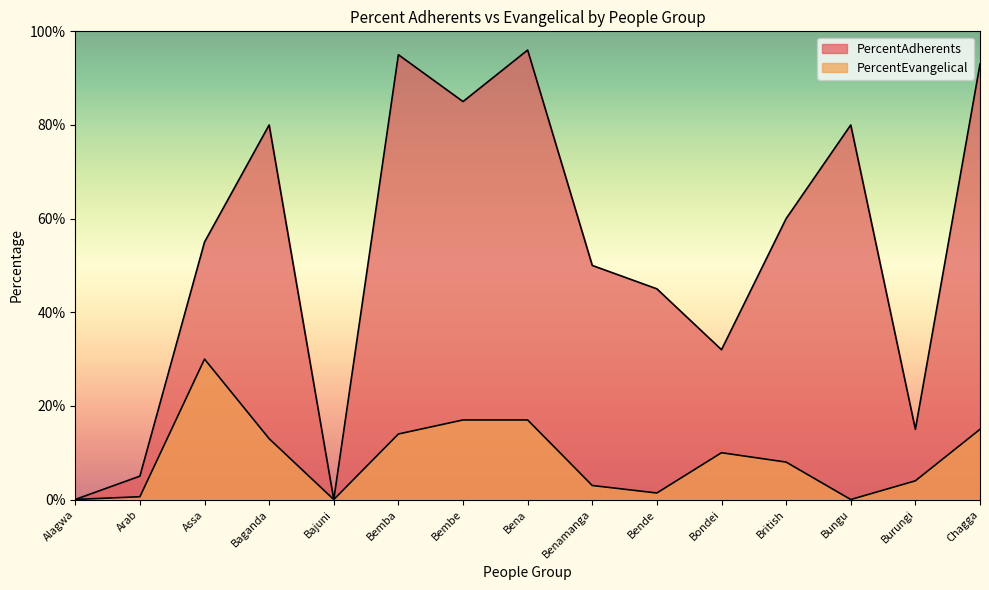

What are all the series names shown in the legend?

PercentAdherents, PercentEvangelical